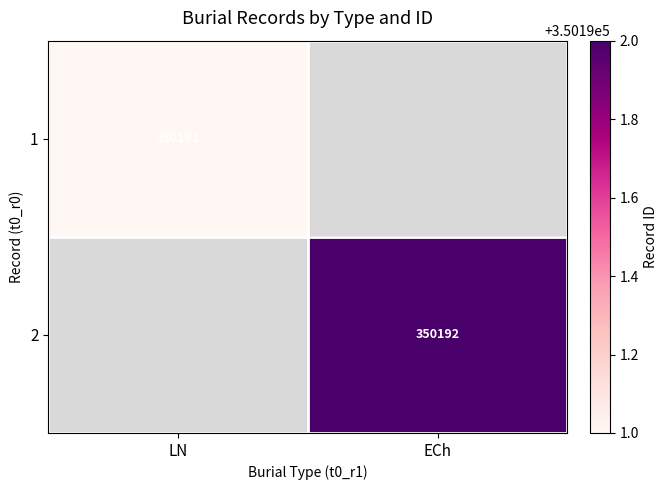

The 1 series shows 350191 at LN. True or false?

True